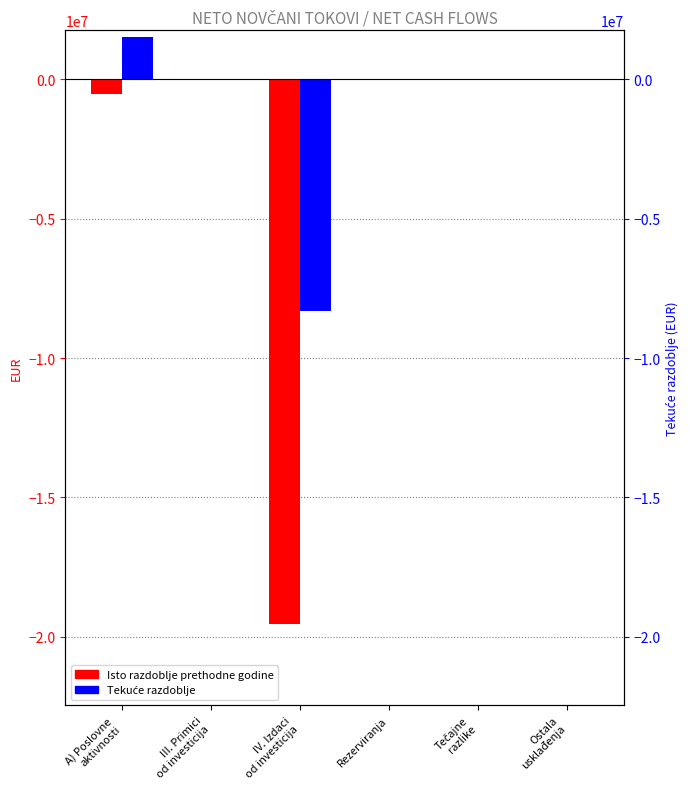

Reading left to right, what are all the values shown in this chart?

Isto razdoblje prethodne godine: -524408	0	-19529318	0	0	0
Tekuće razdoblje: 1533928	0	-8322101	0	0	0